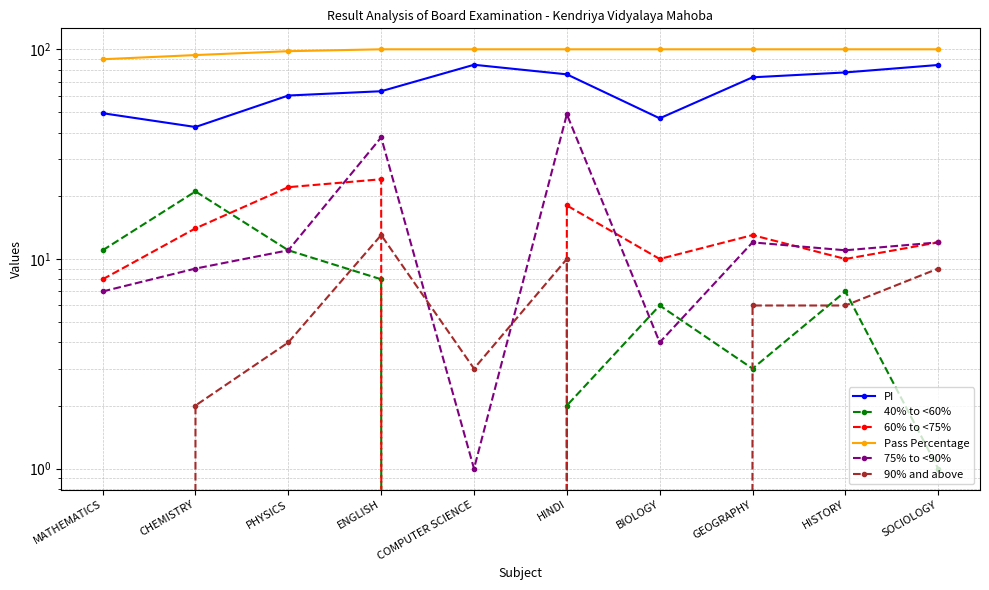

What position from the left is BIOLOGY?

7